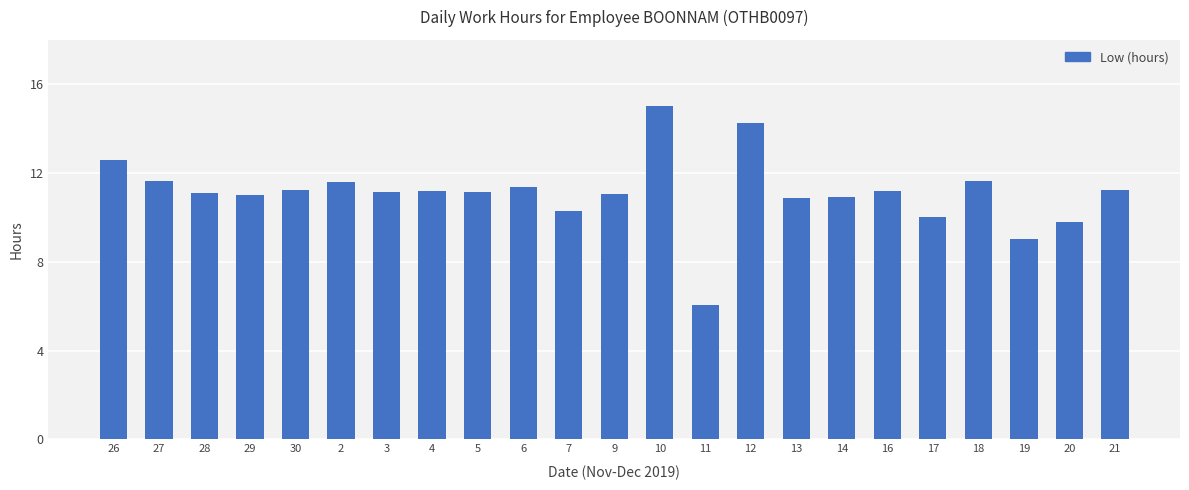

What is the ratio of the value at 21 to the value at 13?

1.0